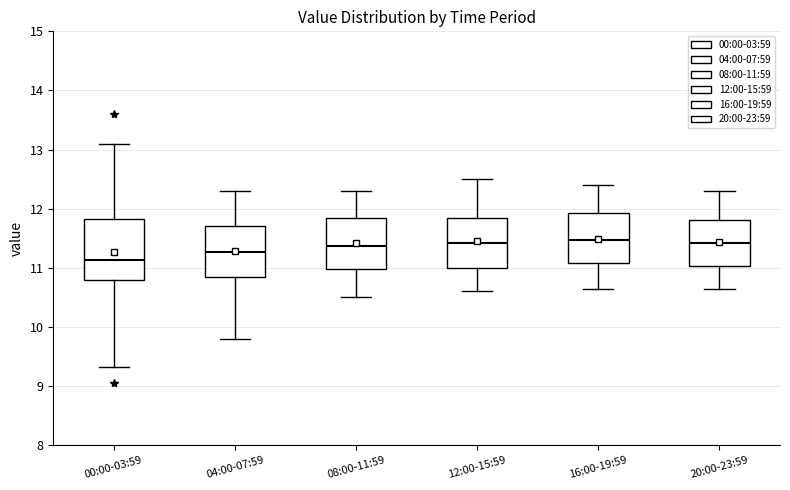

Which box has the lowest median line?

00:00-03:59